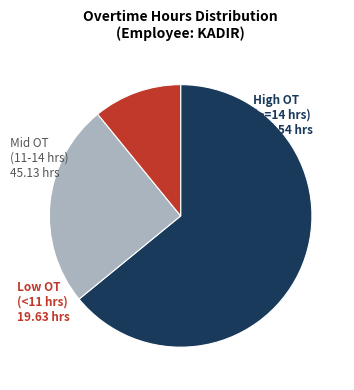

Does any single category account for the majority?

Yes